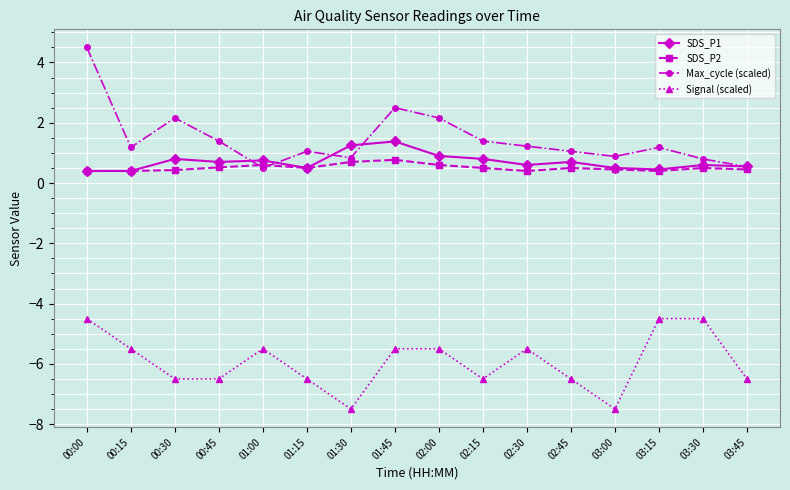

True or false: SDS_P1 has a value of 0.6 at 02:30.

True